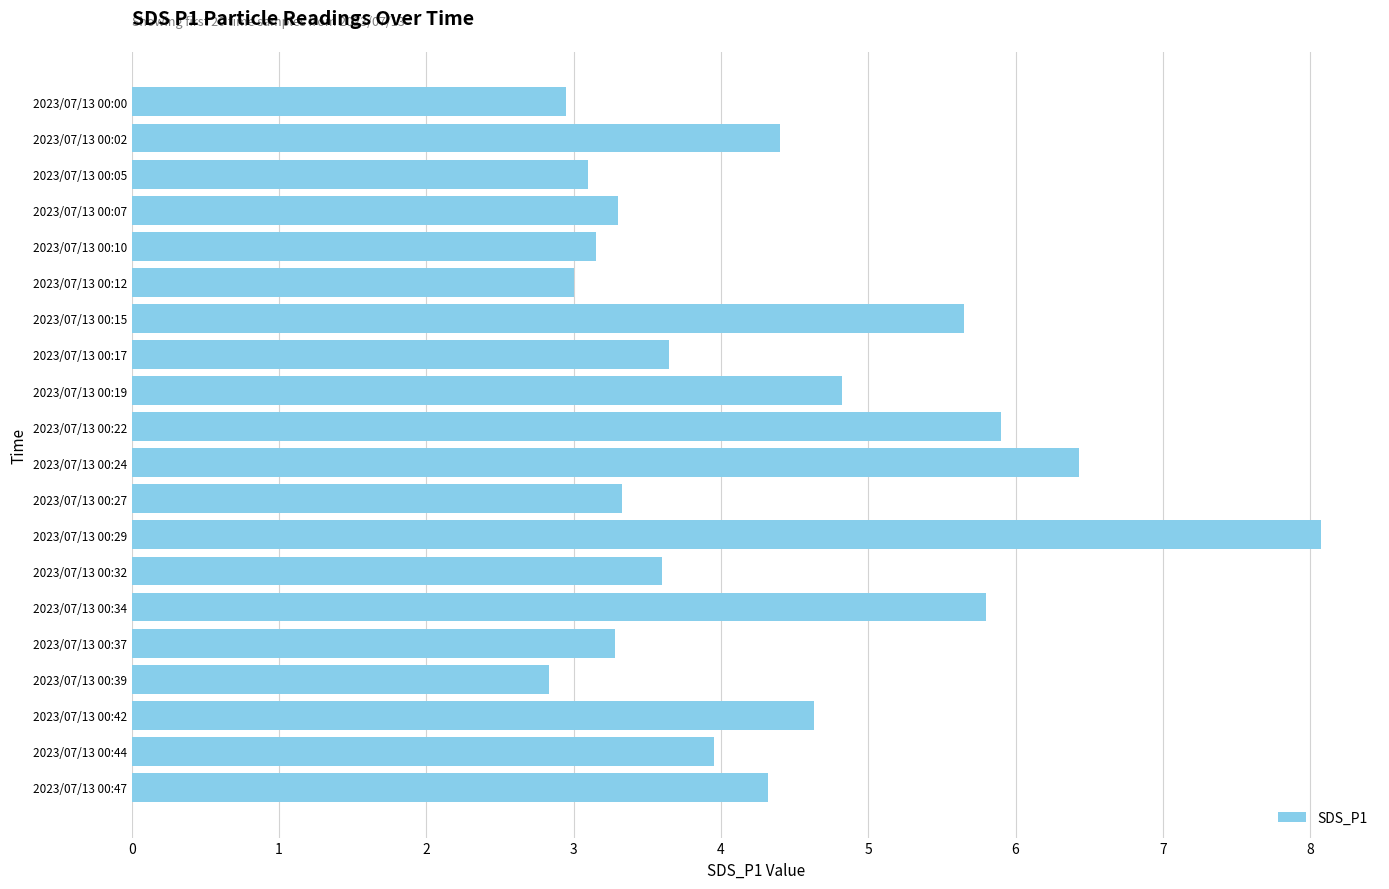

True or false: the data shows 1.1 at 2023/07/13 00:42.

False